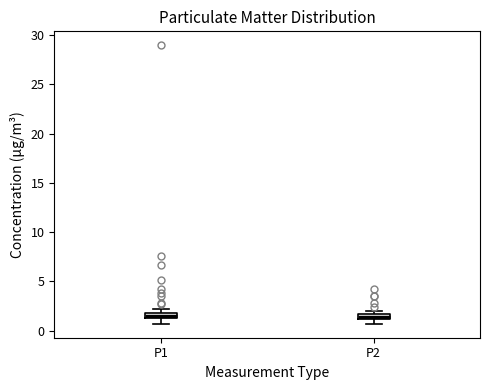

Where is the upper edge of the box for P2 on the y-axis? The values are not printed on the chart, so give them approximately, as read against the axis.

1.5